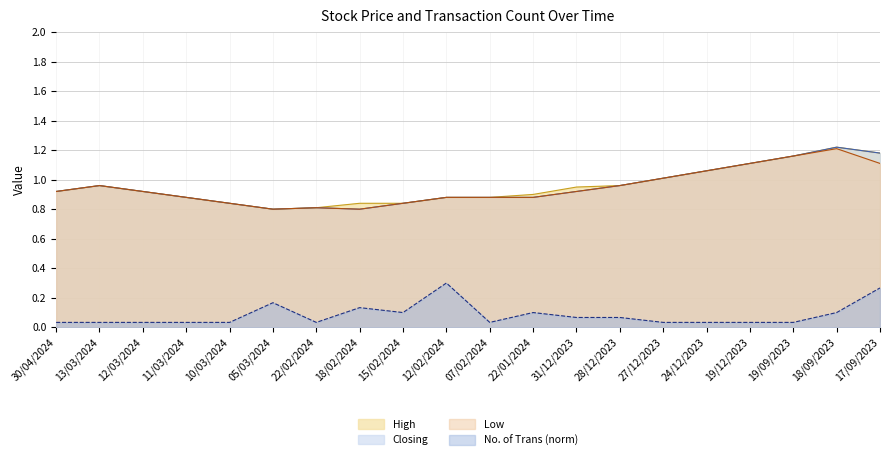

What is the maximum value shown in the chart?

1.2